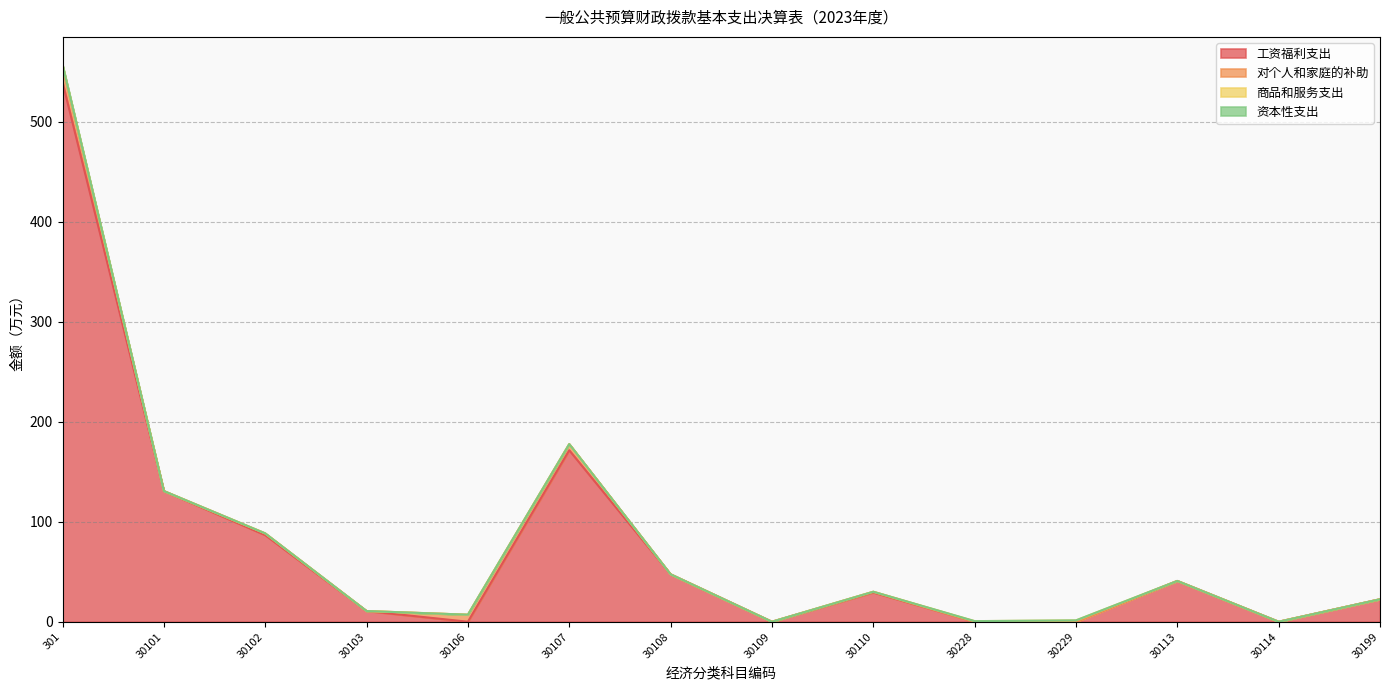

Is it true that 工资福利支出 equals 45.0 at 30102?

False